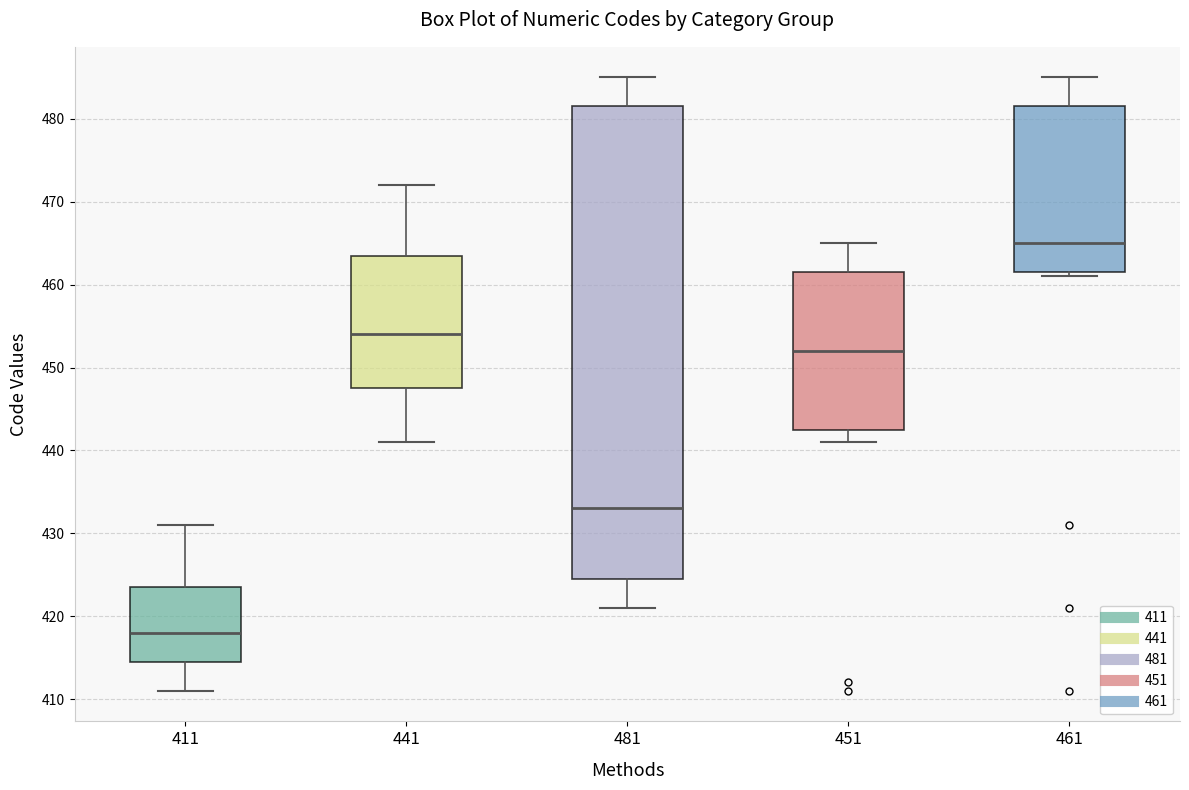

Which box is the tallest, from its lower edge to its upper edge?

481